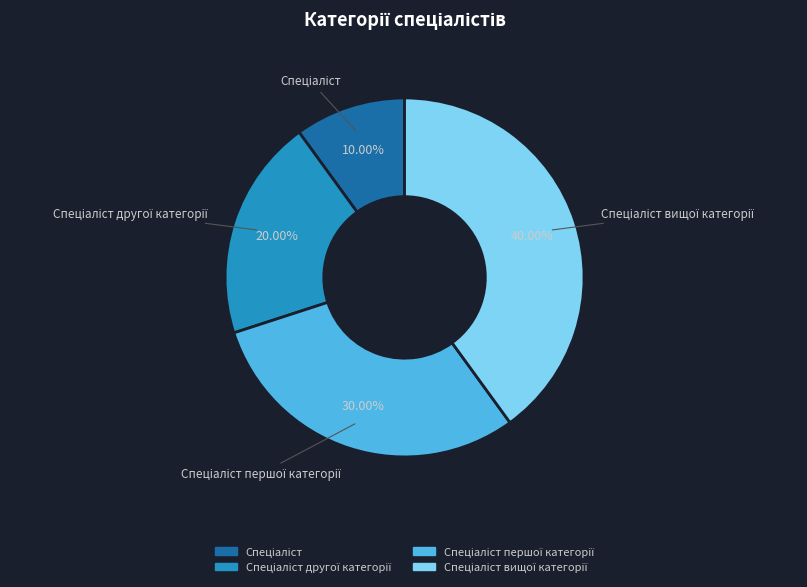

Does any single category account for the majority?

No